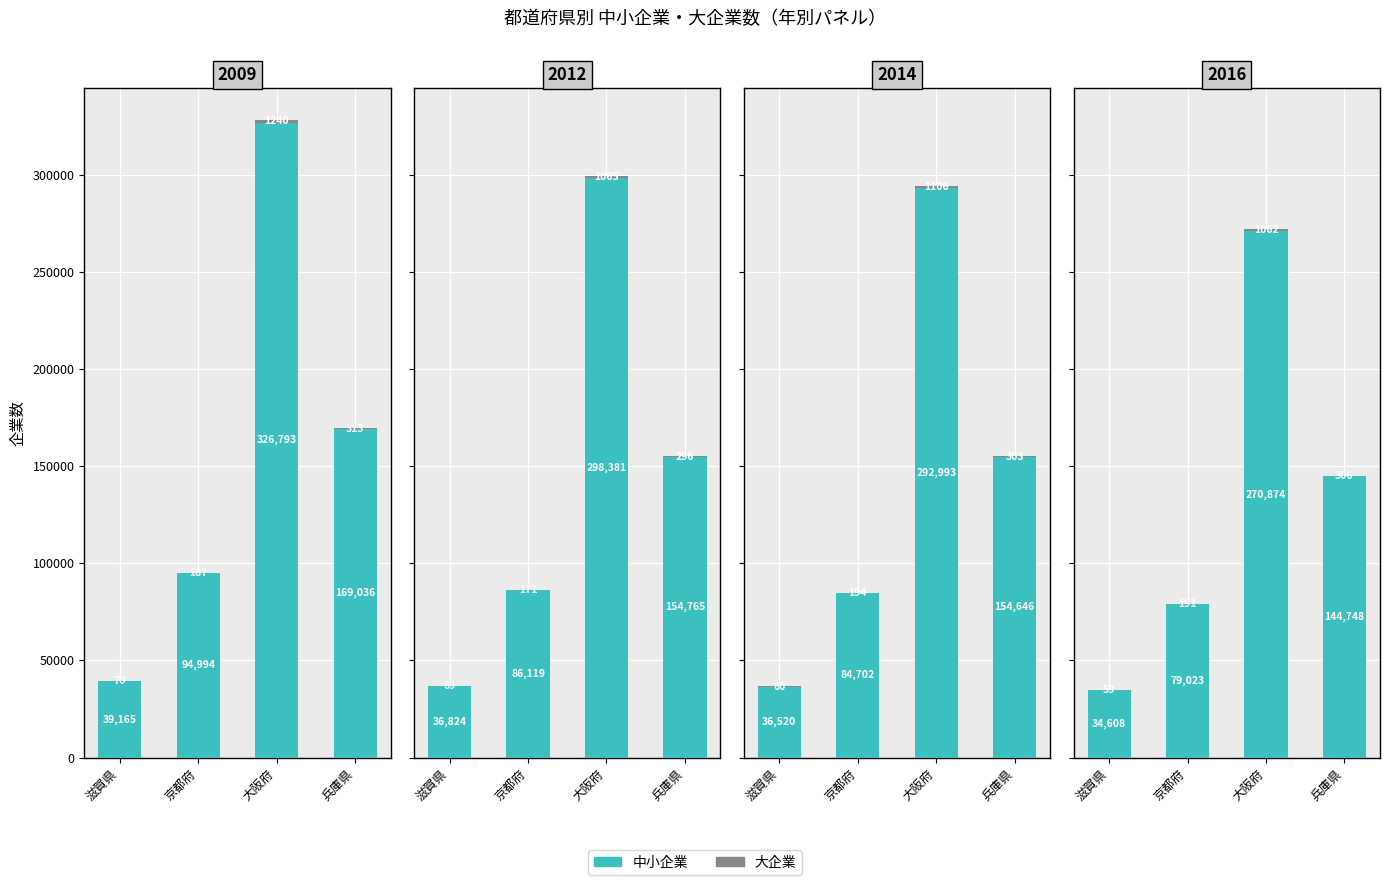

Where does the 大企業 series first go above 306?

大阪府